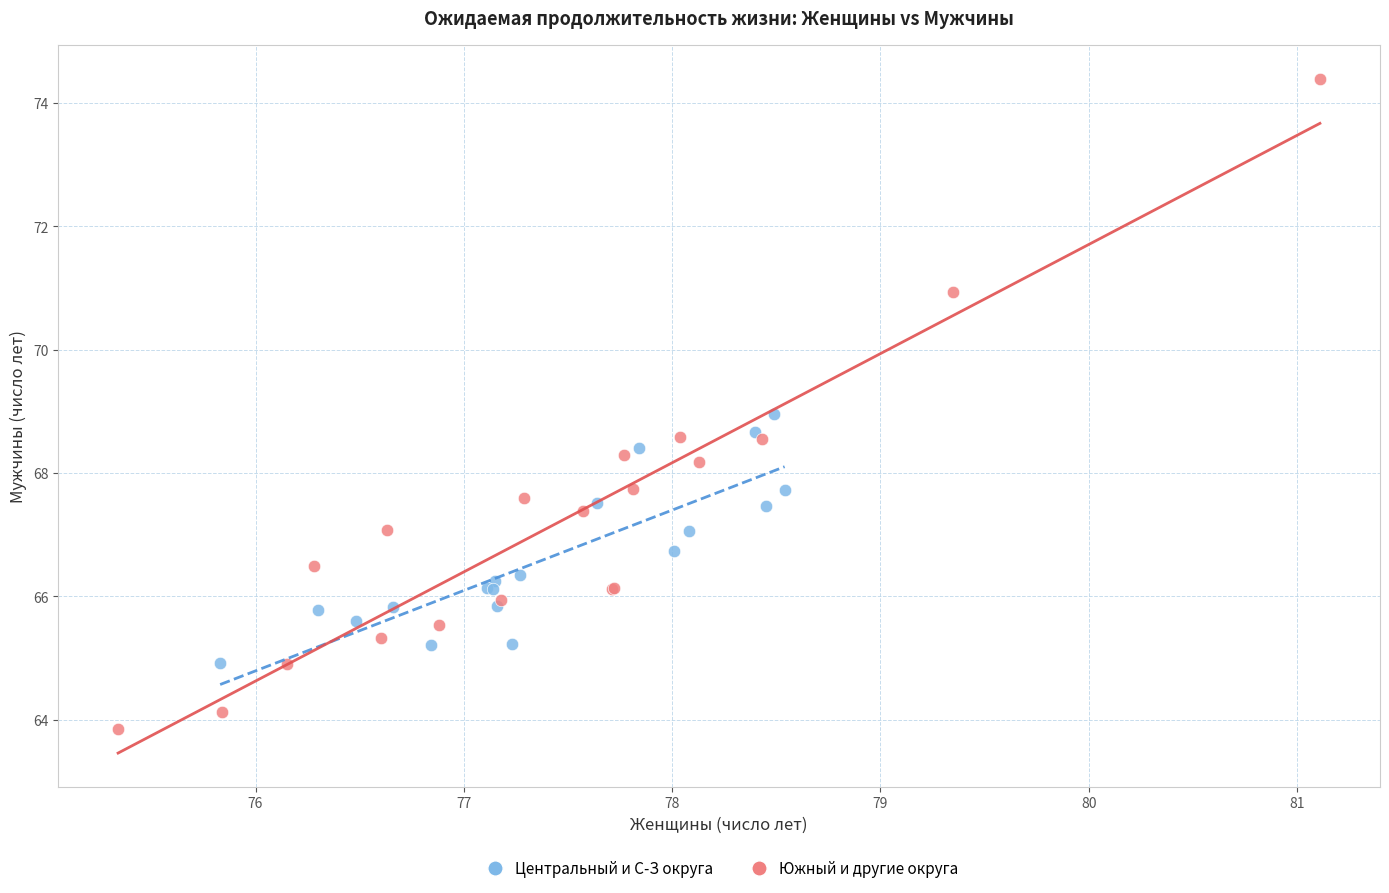

Which series reaches the maximum Y coordinate?

Южный и другие округа